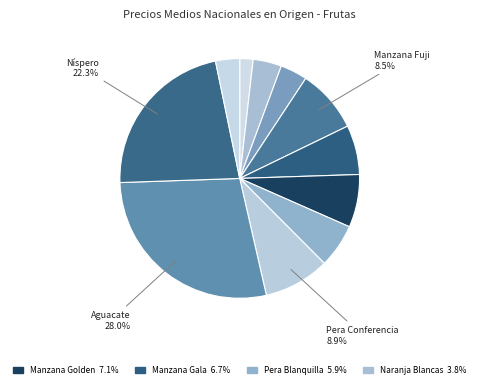

Count the number of slices in the pie.

11